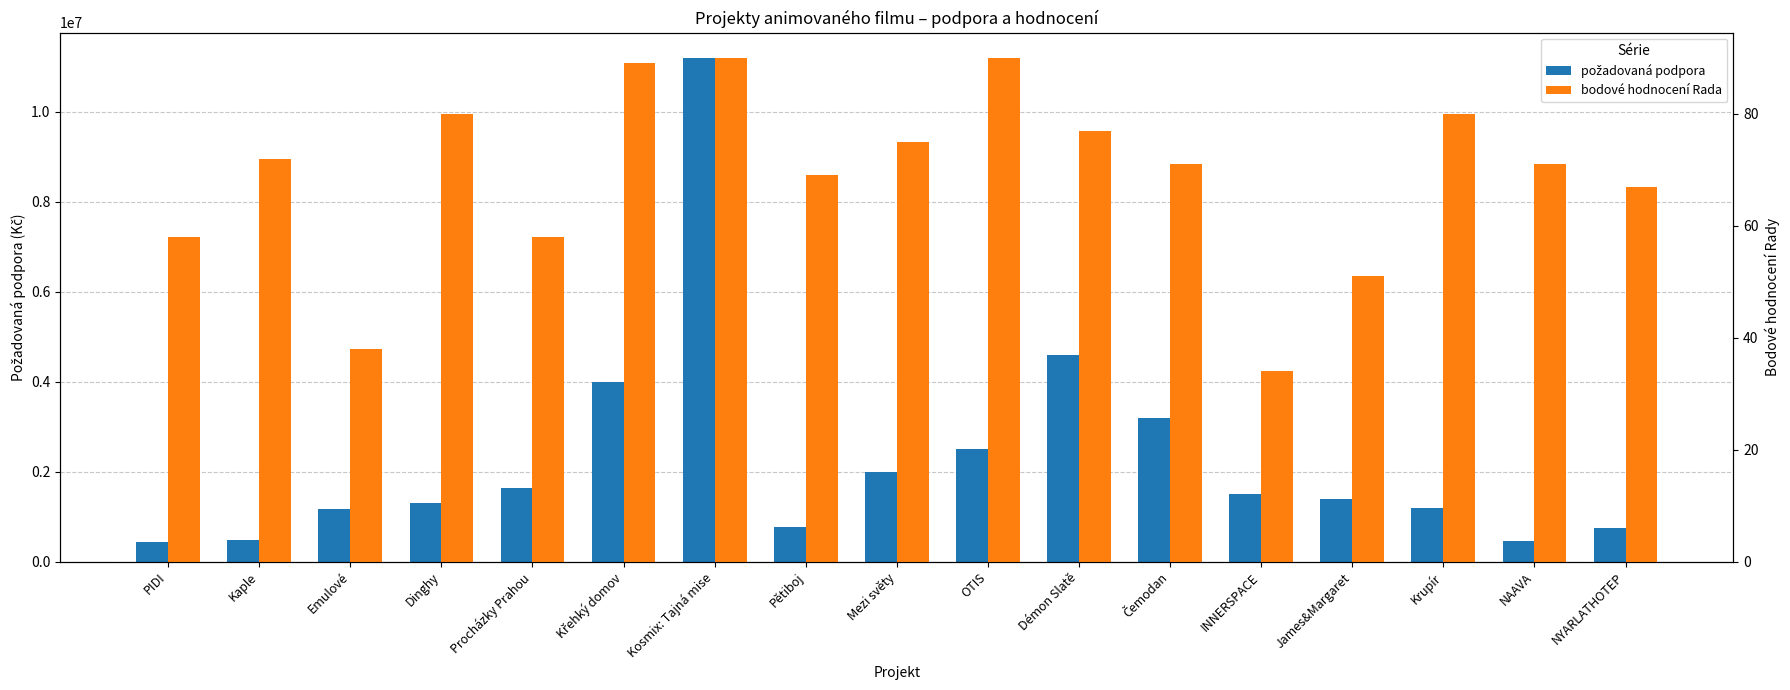

How many distinct data groups are displayed?

2